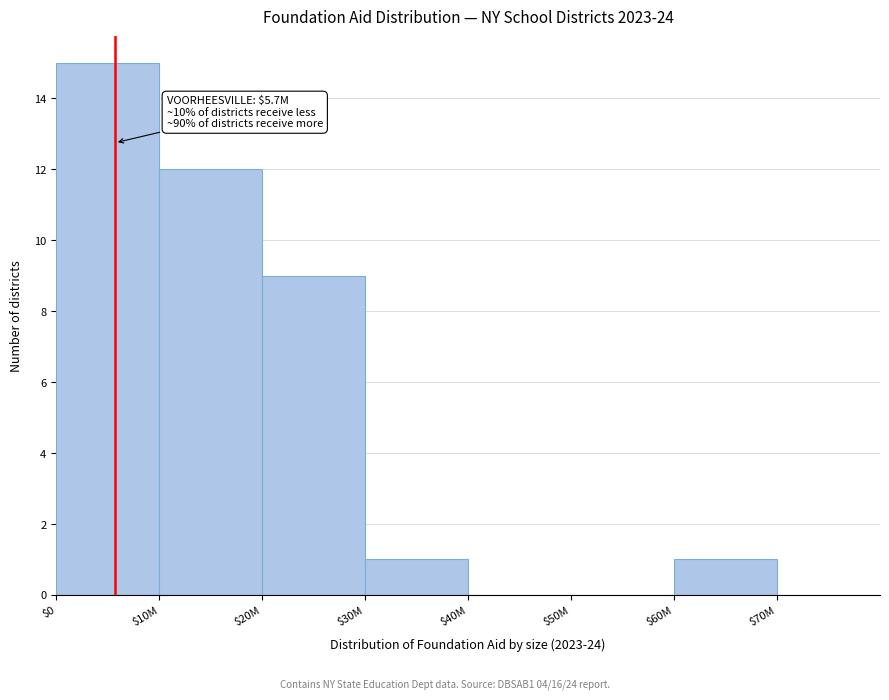

What is the sum of all values?

38